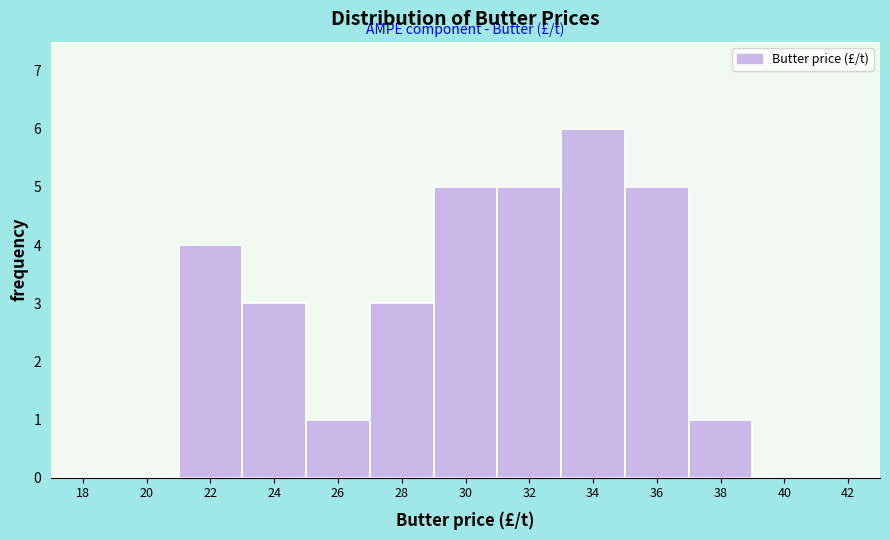

Reading left to right, list all the values displayed in this chart.

18=0	20=0	22=4	24=3	26=1	28=3	30=5	32=5	34=6	36=5	38=1	40=0	42=0